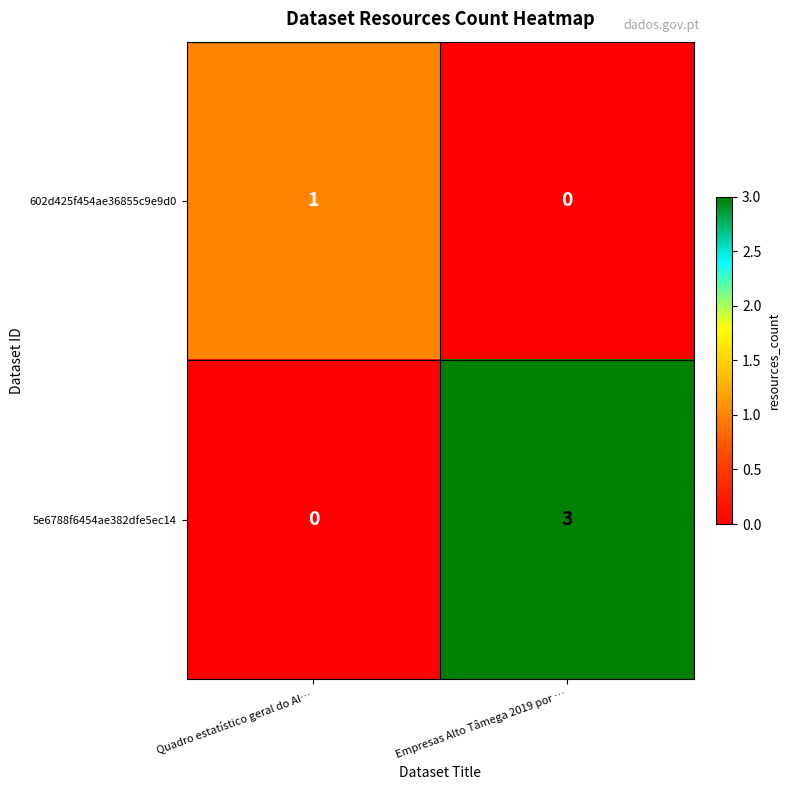

How many series are shown in this chart?

2